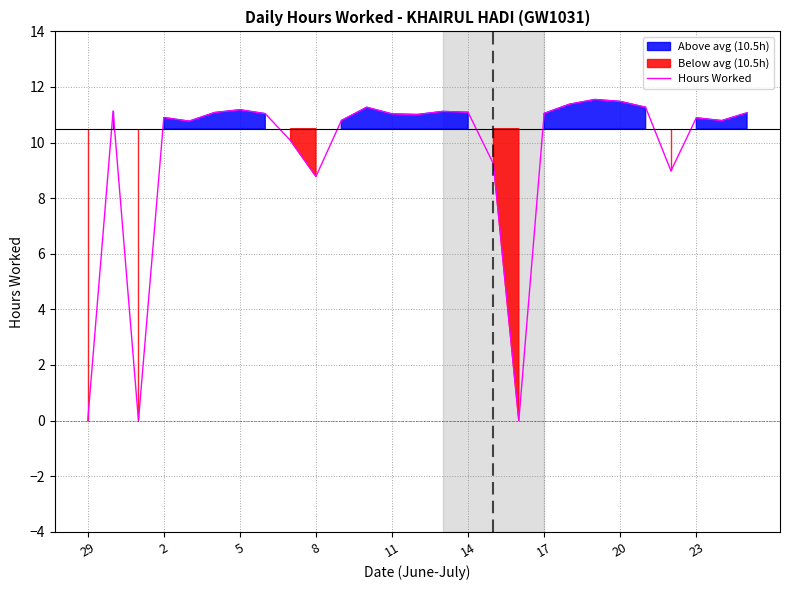

What is the difference between the maximum and minimum values?

11.6